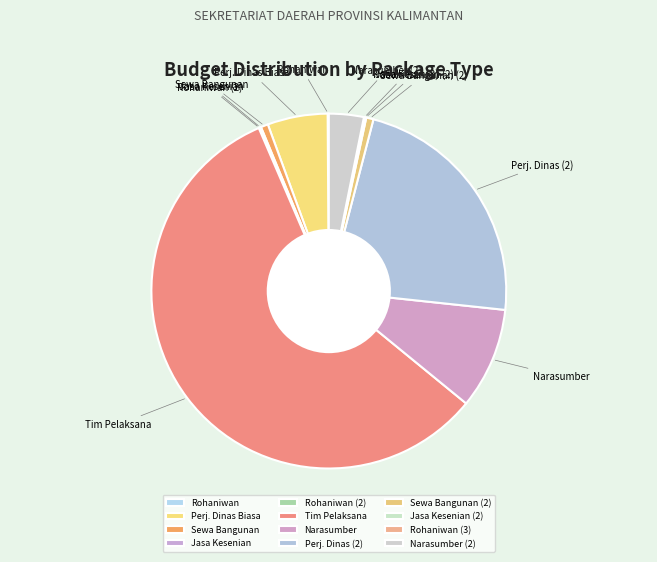

Which has a higher value, Perj. Dinas (2) or Tim Pelaksana?

Tim Pelaksana